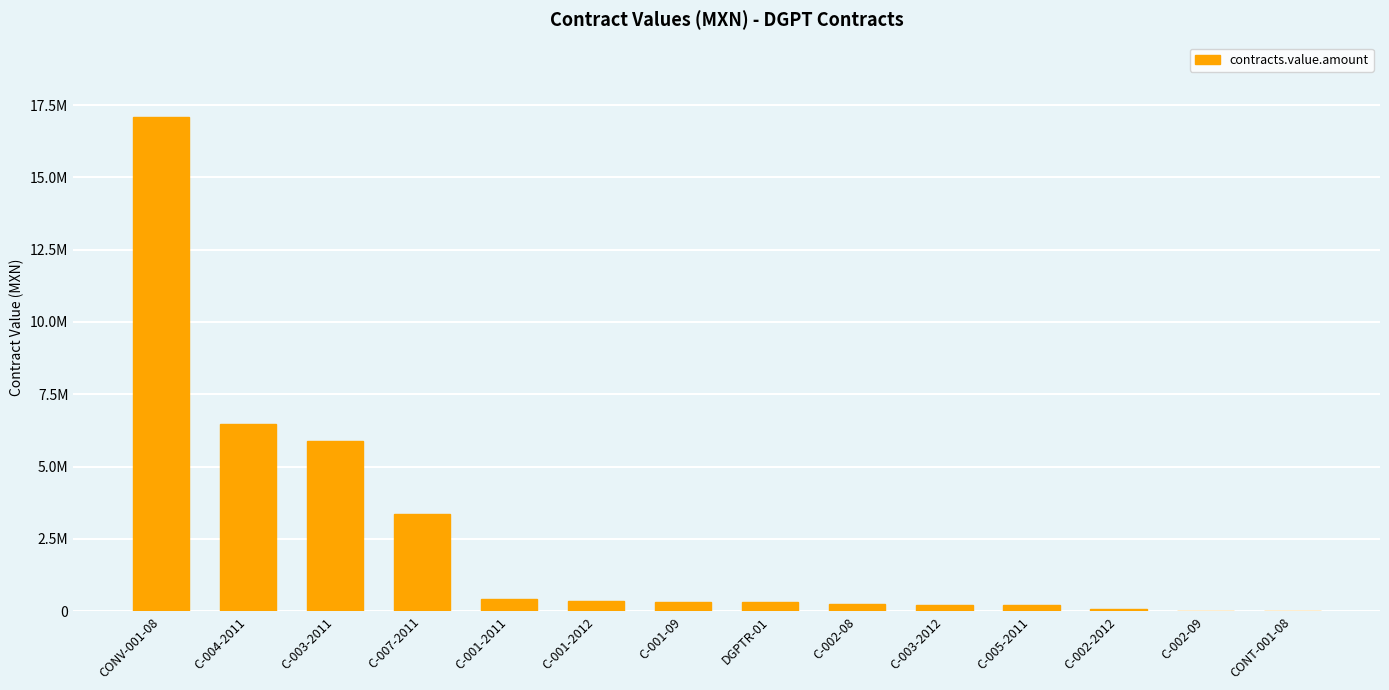

What is the change in value from C-003-2011 to C-001-2012?

-5552000.0